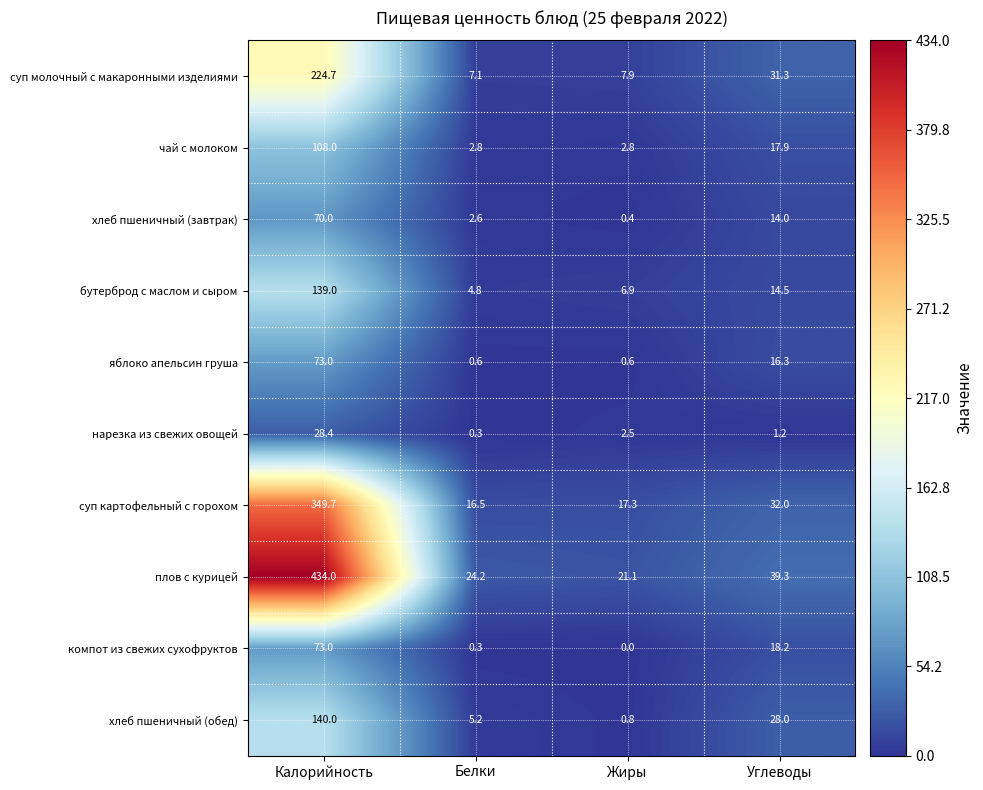

Which label corresponds to the largest value in the chart?

Калорийность